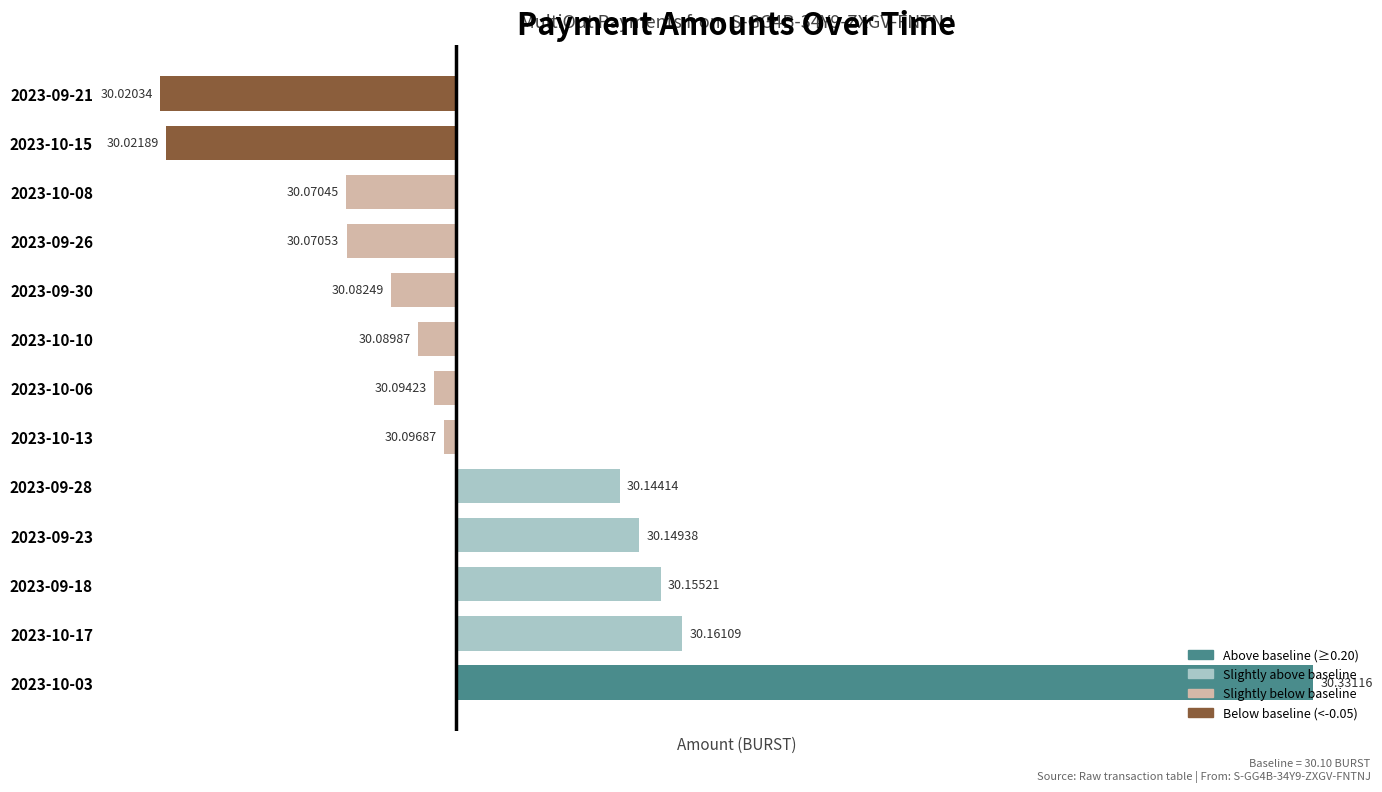

Does the chart contain any negative values?

Yes